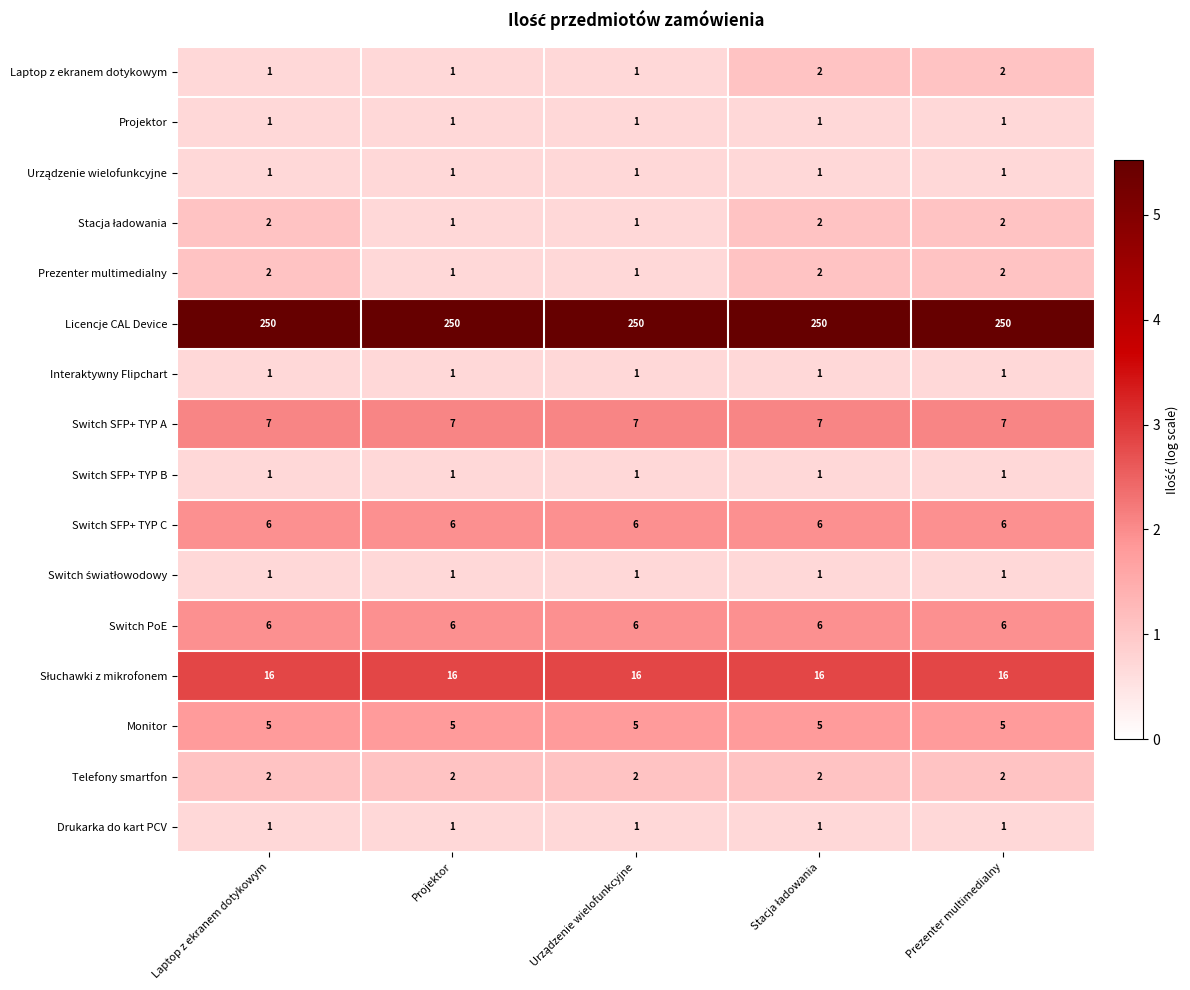

How many categories are shown in the chart?

5